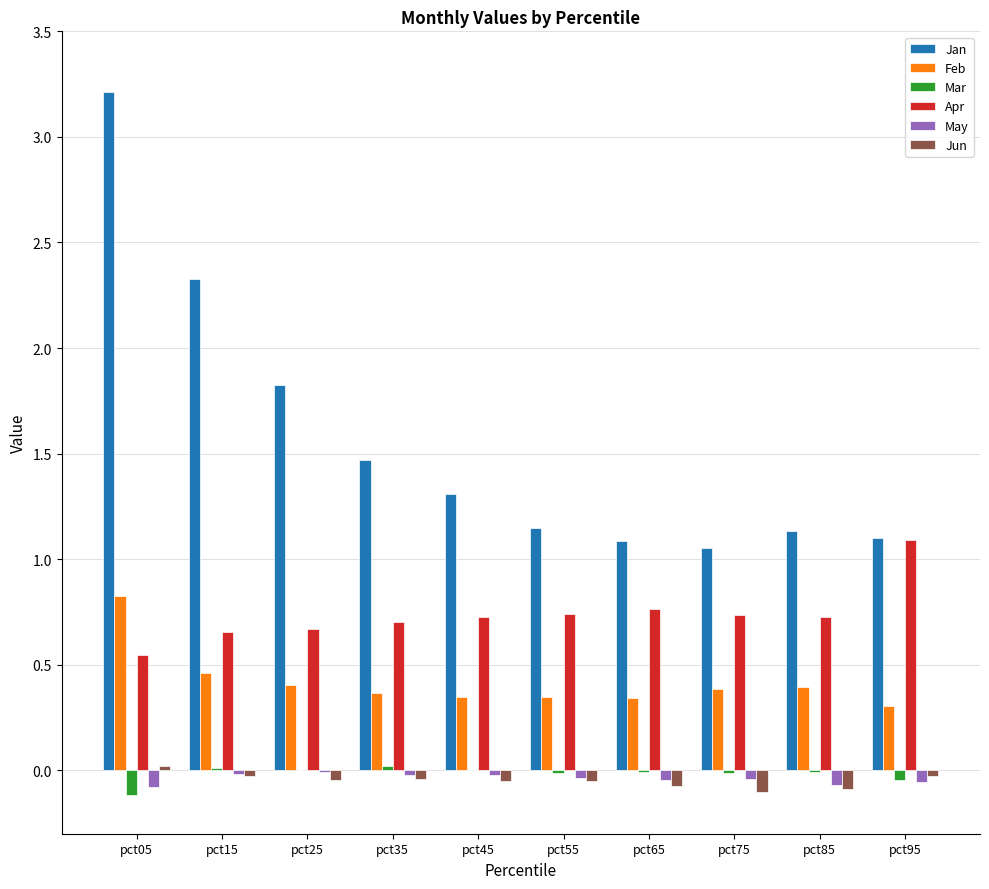

The Apr series shows 0.7 at pct35. True or false?

True